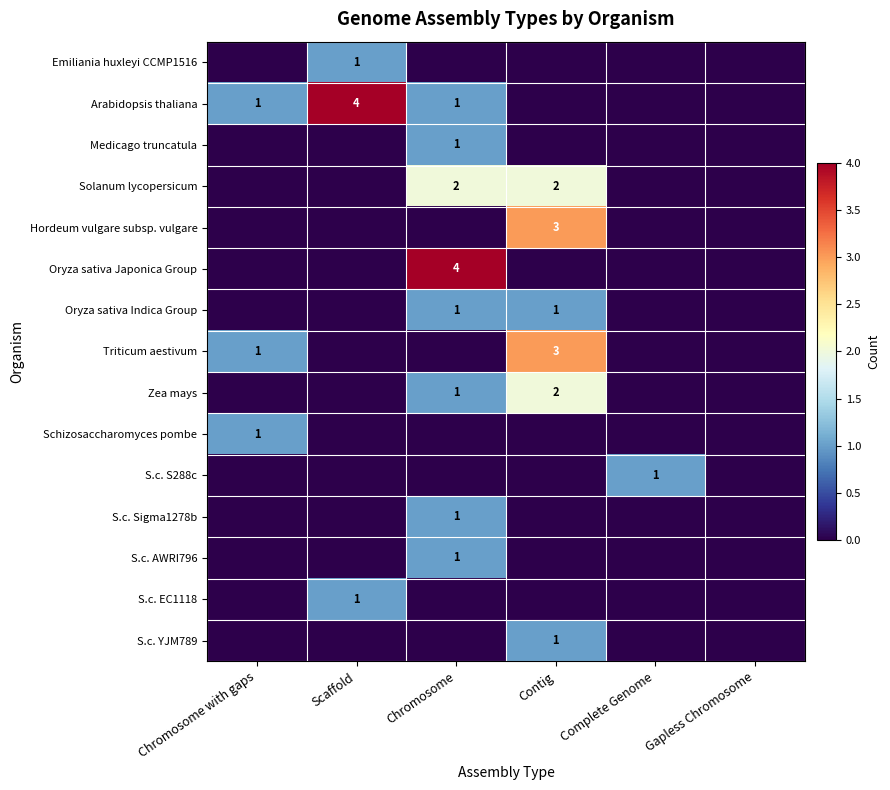

List the series in order of their peak value, highest first.

Arabidopsis thaliana, Oryza sativa Japonica Group, Hordeum vulgare subsp. vulgare, Triticum aestivum, Solanum lycopersicum, Zea mays, Emiliania huxleyi CCMP1516, Medicago truncatula, Oryza sativa Indica Group, Schizosaccharomyces pombe, S.c. S288c, S.c. Sigma1278b, S.c. AWRI796, S.c. EC1118, S.c. YJM789